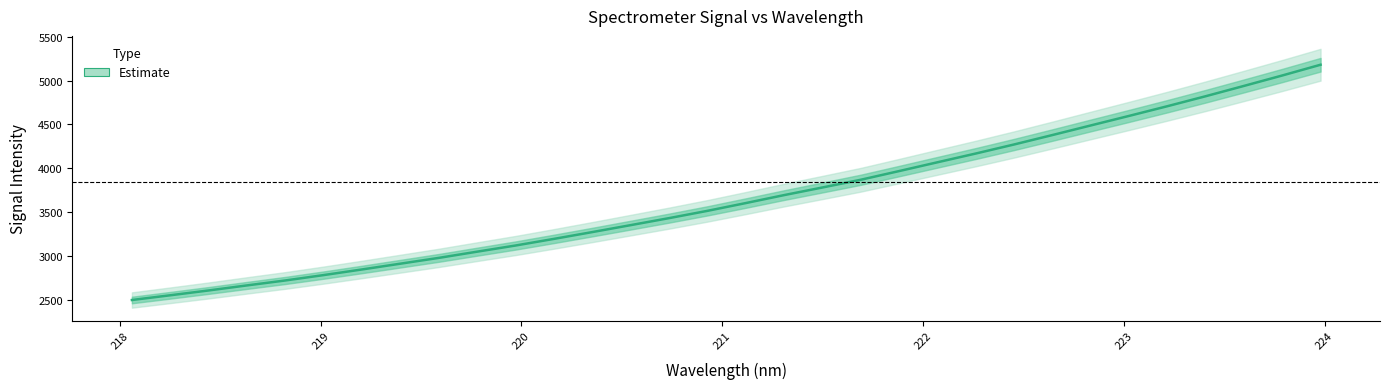

Count the number of values greater than 3603.

16